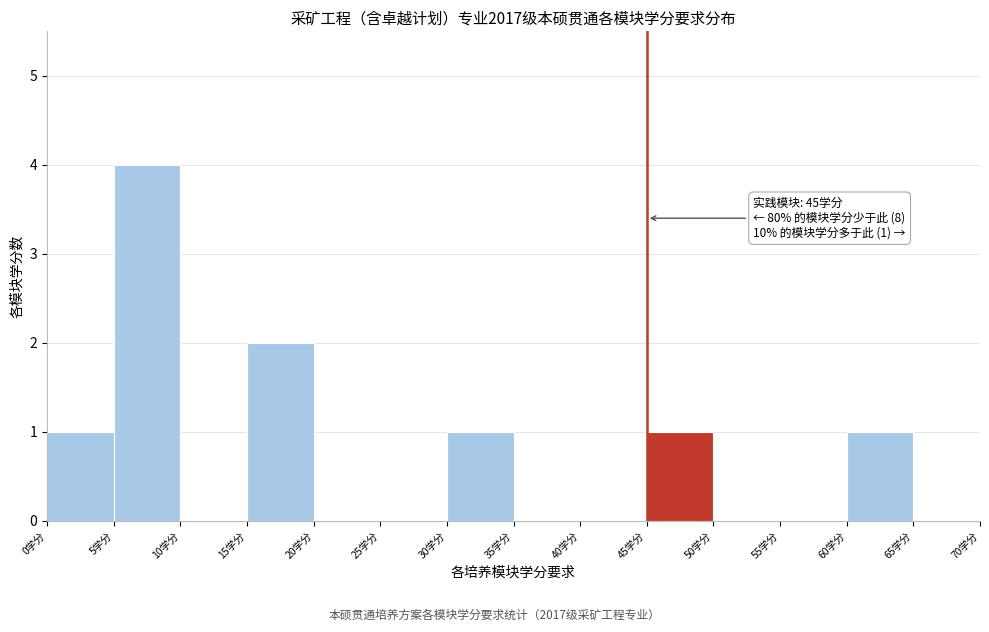

Over which range of the x-axis is the bar tallest?

5 to 10